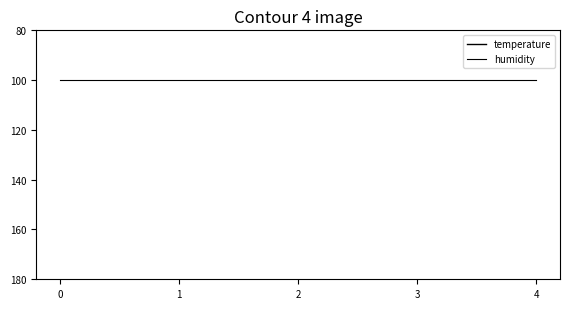

The value of humidity at 2 is 69.4. True or false?

False